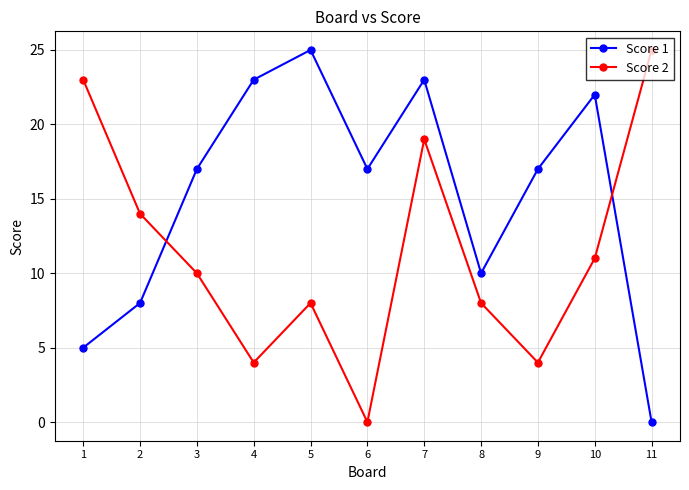

What are all the series names shown in the legend?

Score 1, Score 2